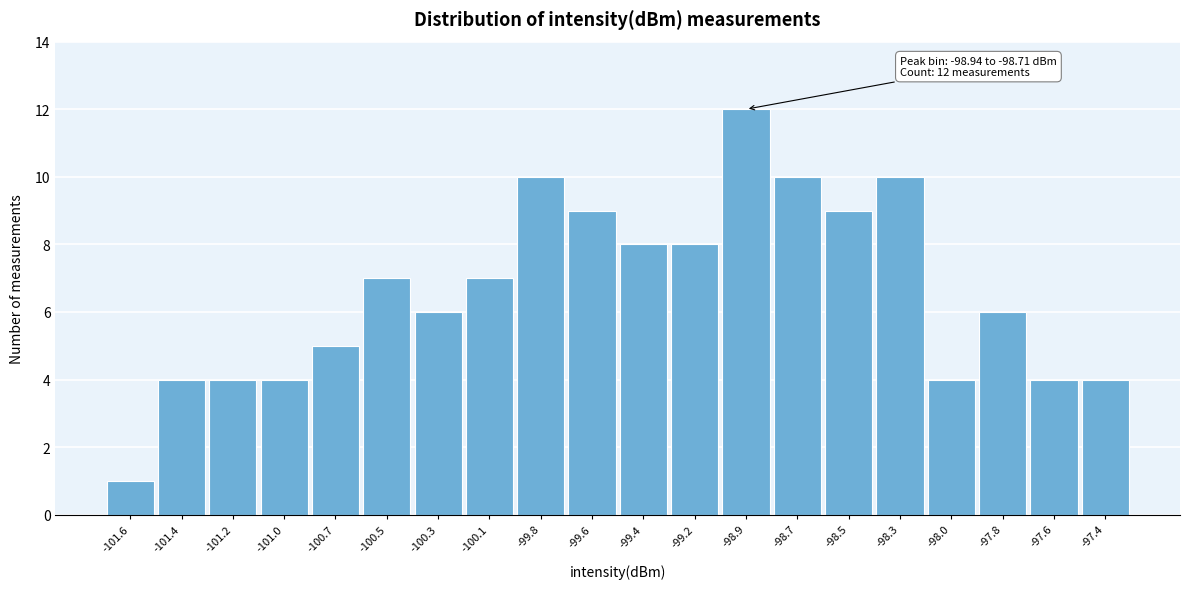

Reading right to left, extract all data points from this chart.

-97.4=4	-97.6=4	-97.8=6	-98.0=4	-98.3=10	-98.5=9	-98.7=10	-98.9=12	-99.2=8	-99.4=8	-99.6=9	-99.8=10	-100.1=7	-100.3=6	-100.5=7	-100.7=5	-101.0=4	-101.2=4	-101.4=4	-101.6=1